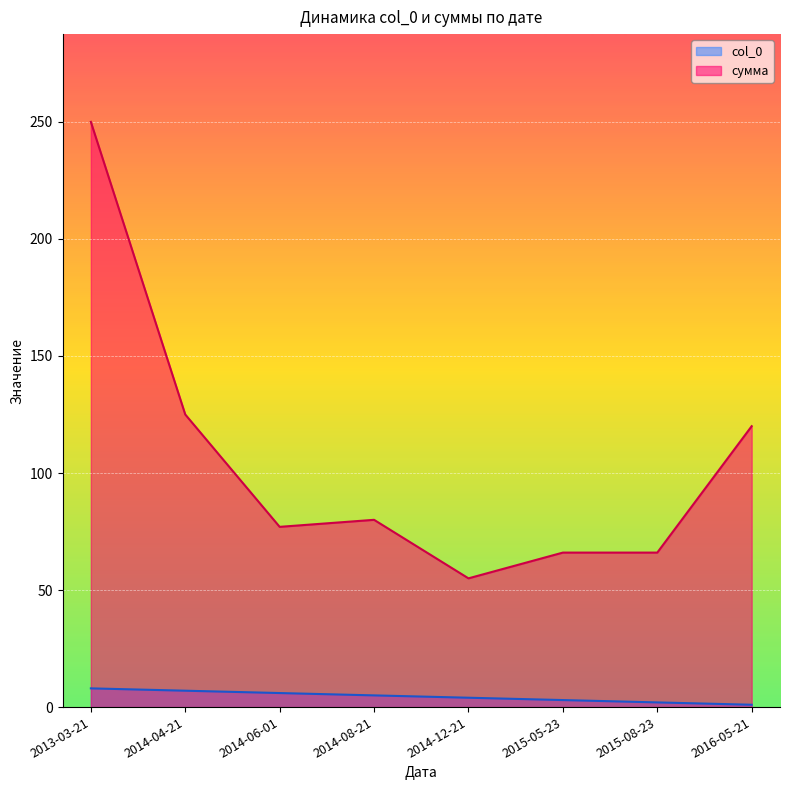

Which series has the largest range (max minus min)?

сумма